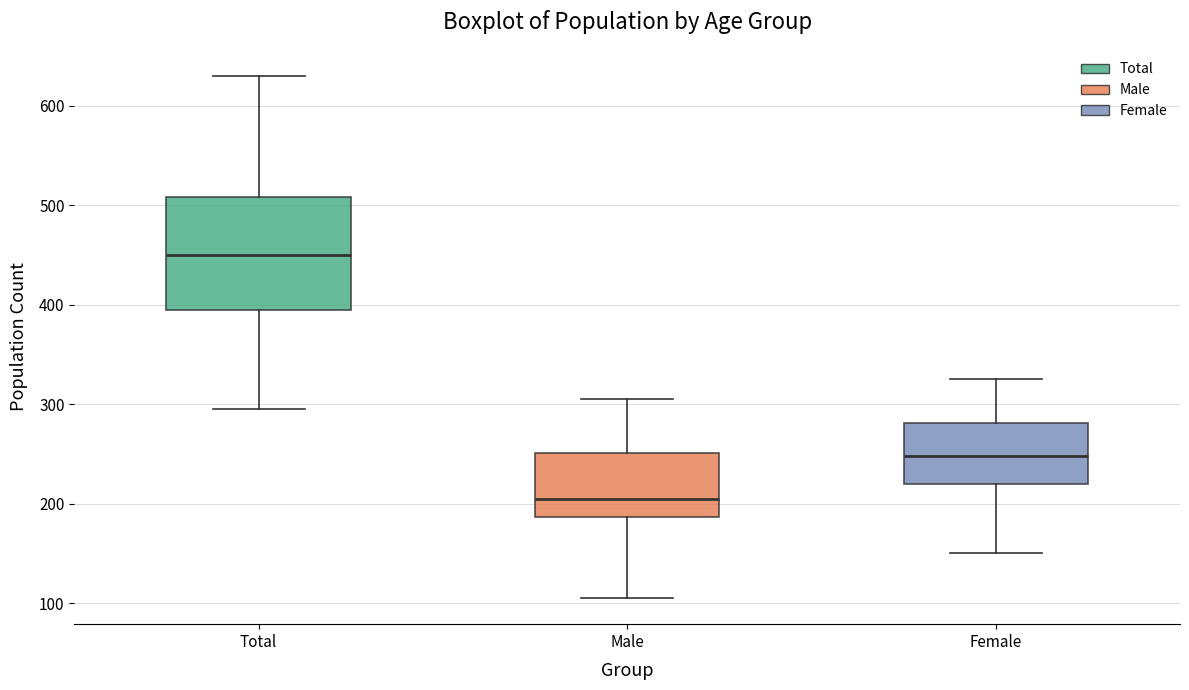

Comparing the boxes themselves (not the whiskers), which one is the tallest?

Total